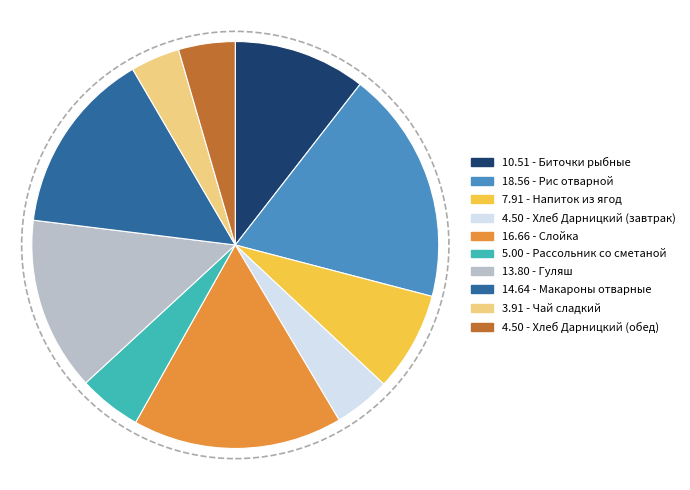

Count the number of slices in the pie.

10